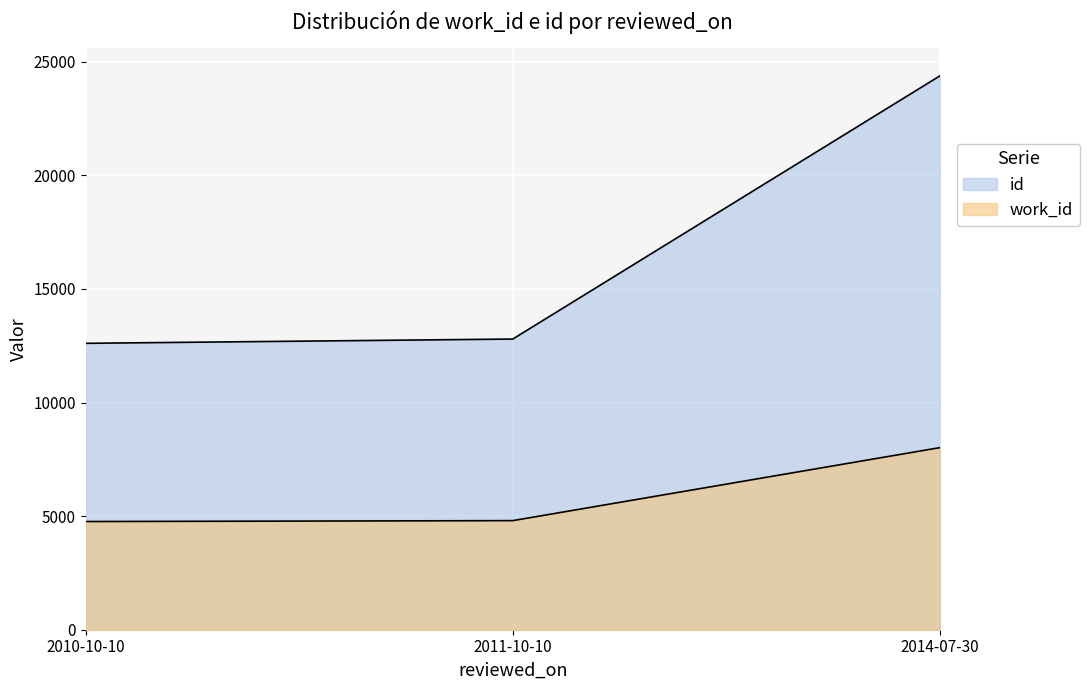

At 2014-07-30, list the series in order from largest to smallest.

id, work_id